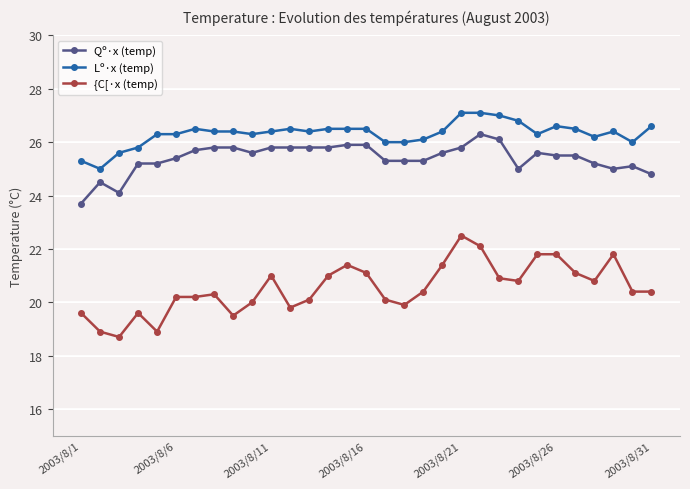

How many distinct data groups are displayed?

3